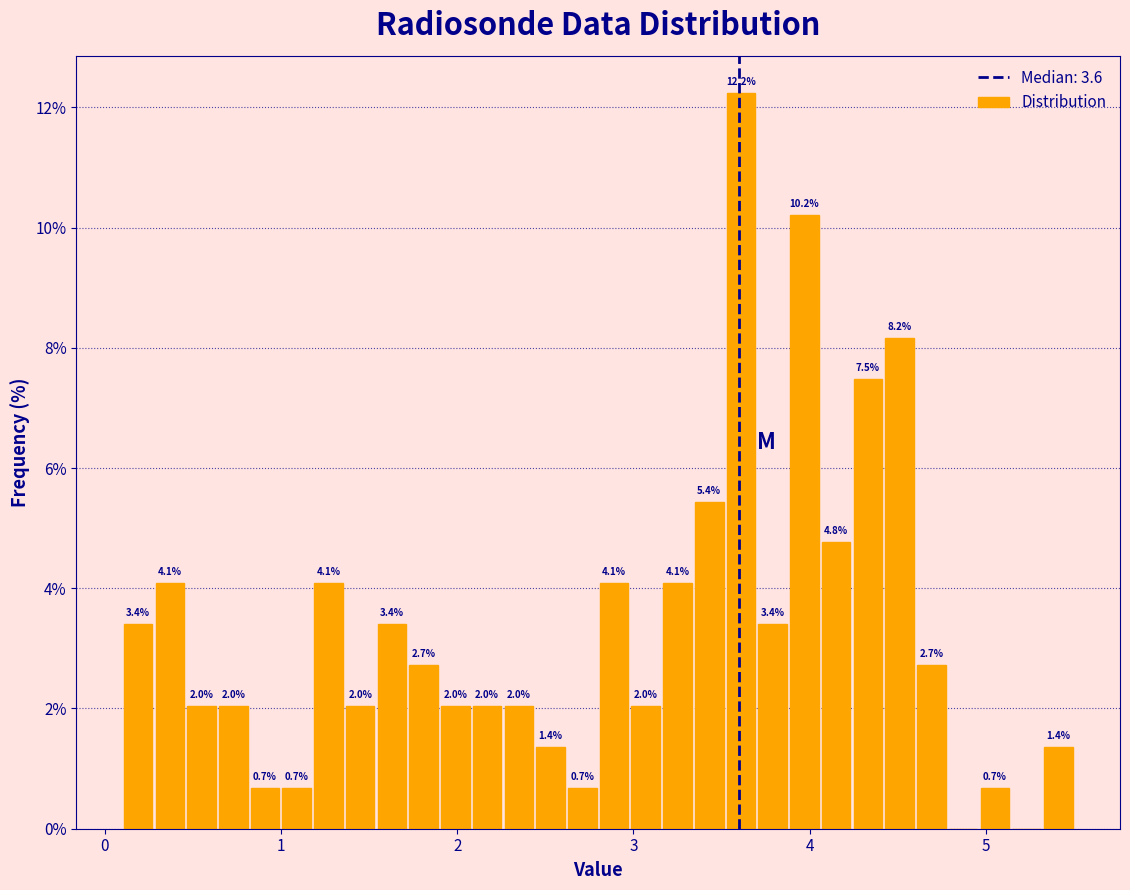

Around what value on the x-axis is the tallest bar? Give the approximate position of its centre, as read against the axis.

3.6